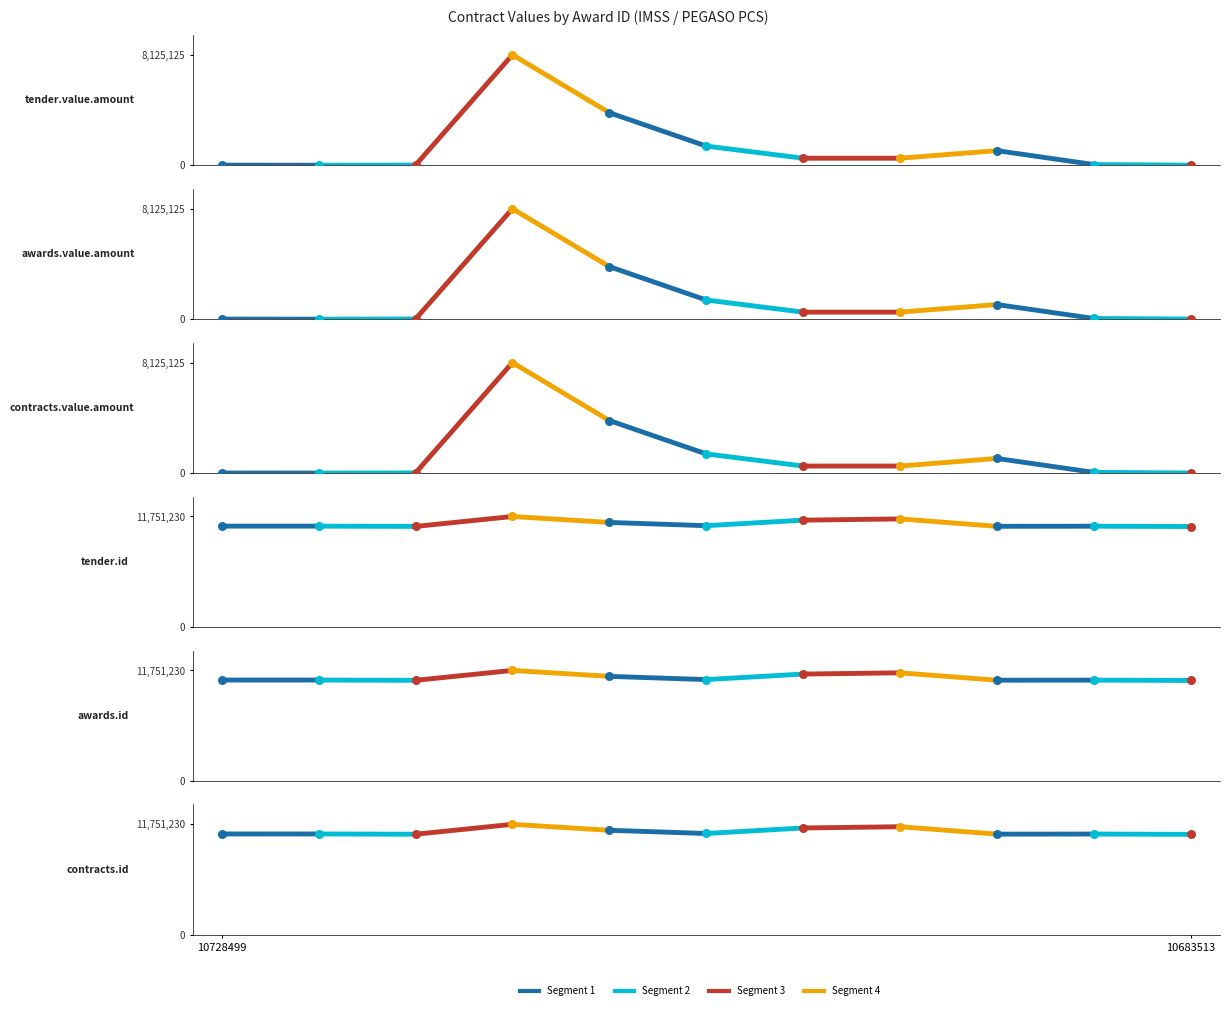

Which series has the largest total across all categories?

tender.id